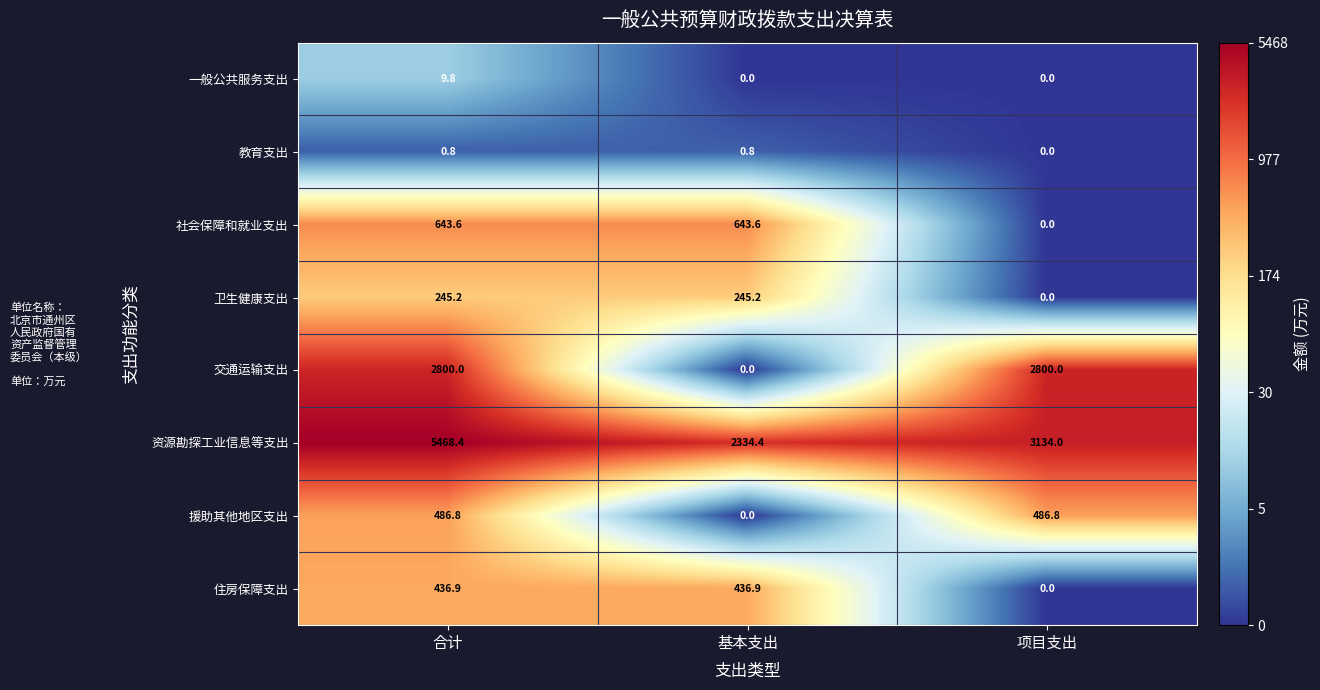

Is it true that 社会保障和就业支出 equals 0.0 at 项目支出?

True